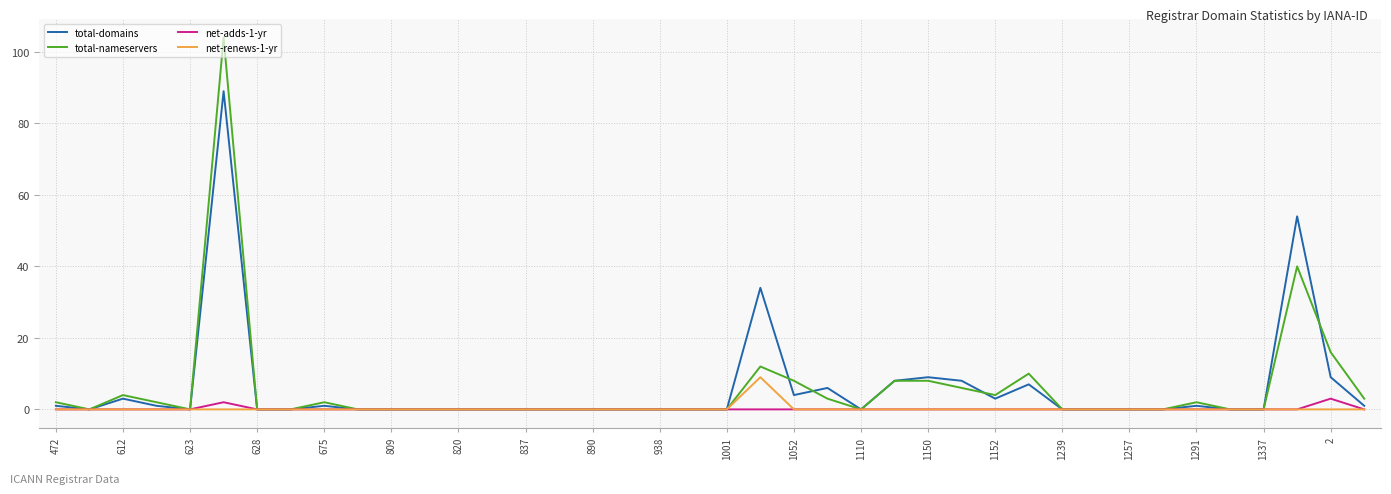

What is the maximum value shown in the chart?

104